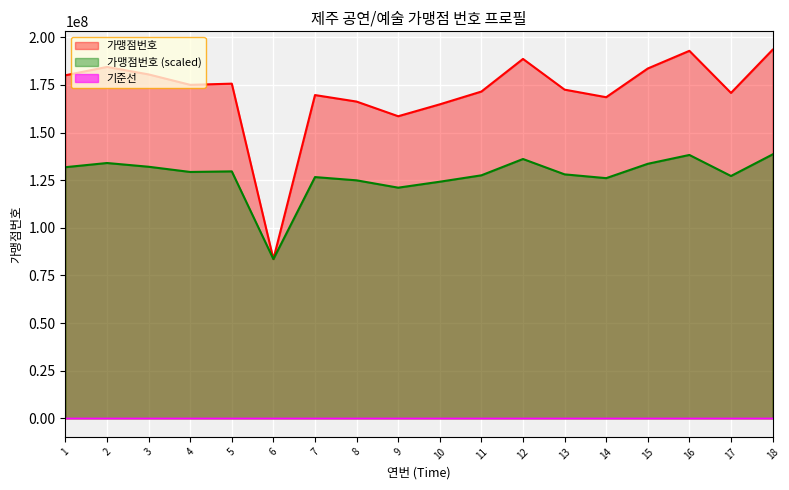

Which has a higher value, 7 or 16?

16